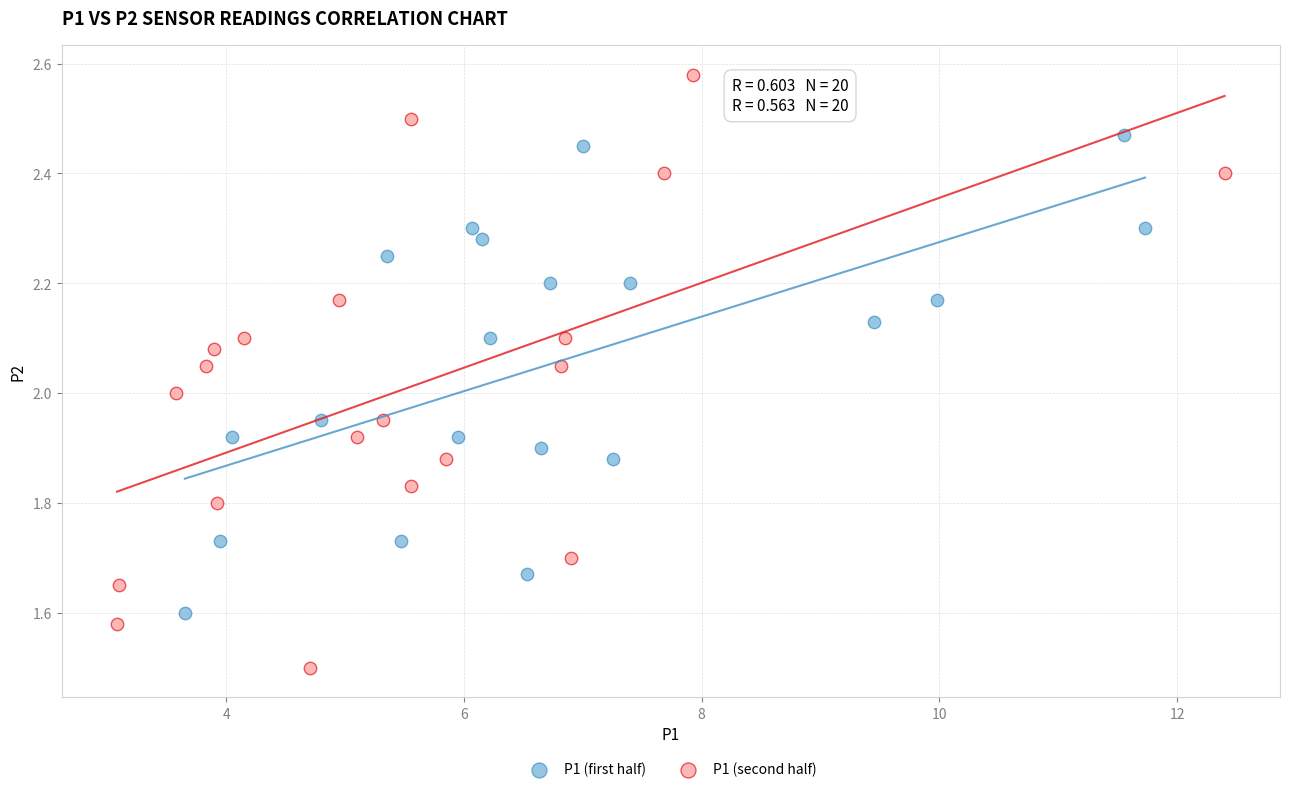

Which series reaches the maximum Y coordinate?

P1 (second half)